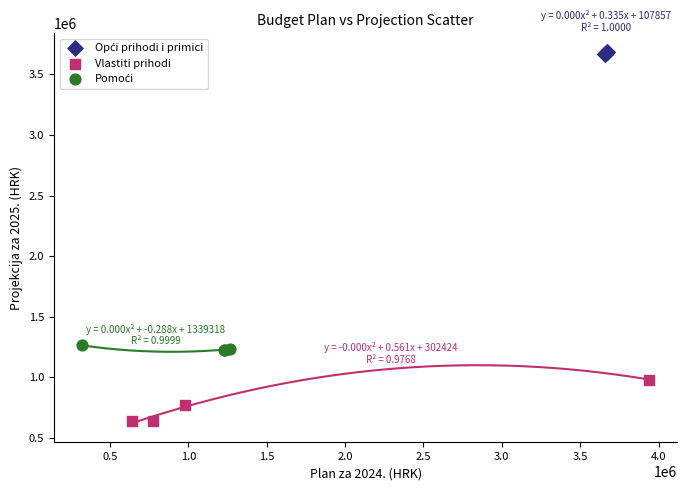

Which series has the widest spread of Y values?

Vlastiti prihodi